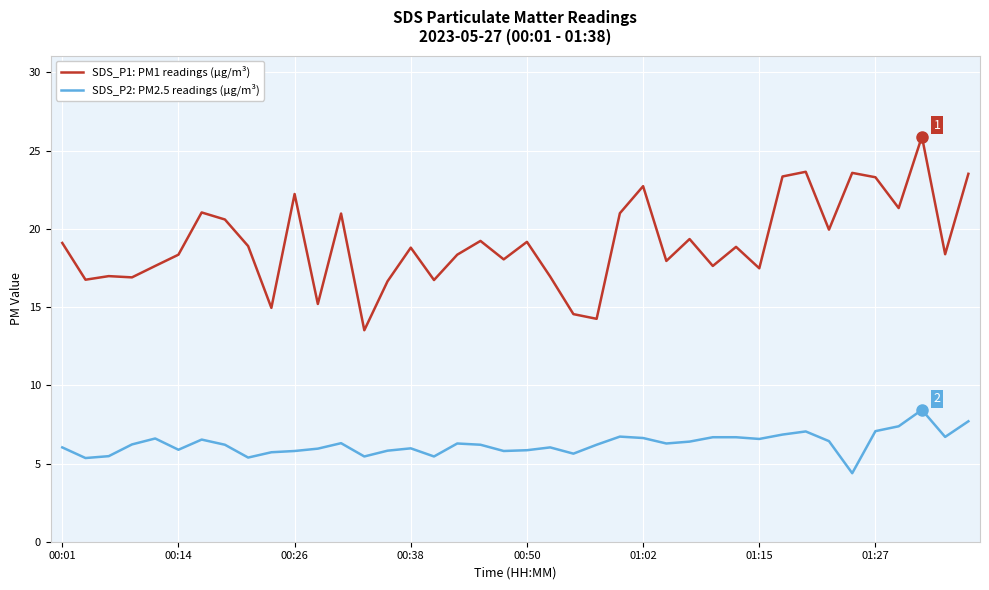

Which series has the largest range (max minus min)?

SDS_P1: PM1 readings (μg/m³)